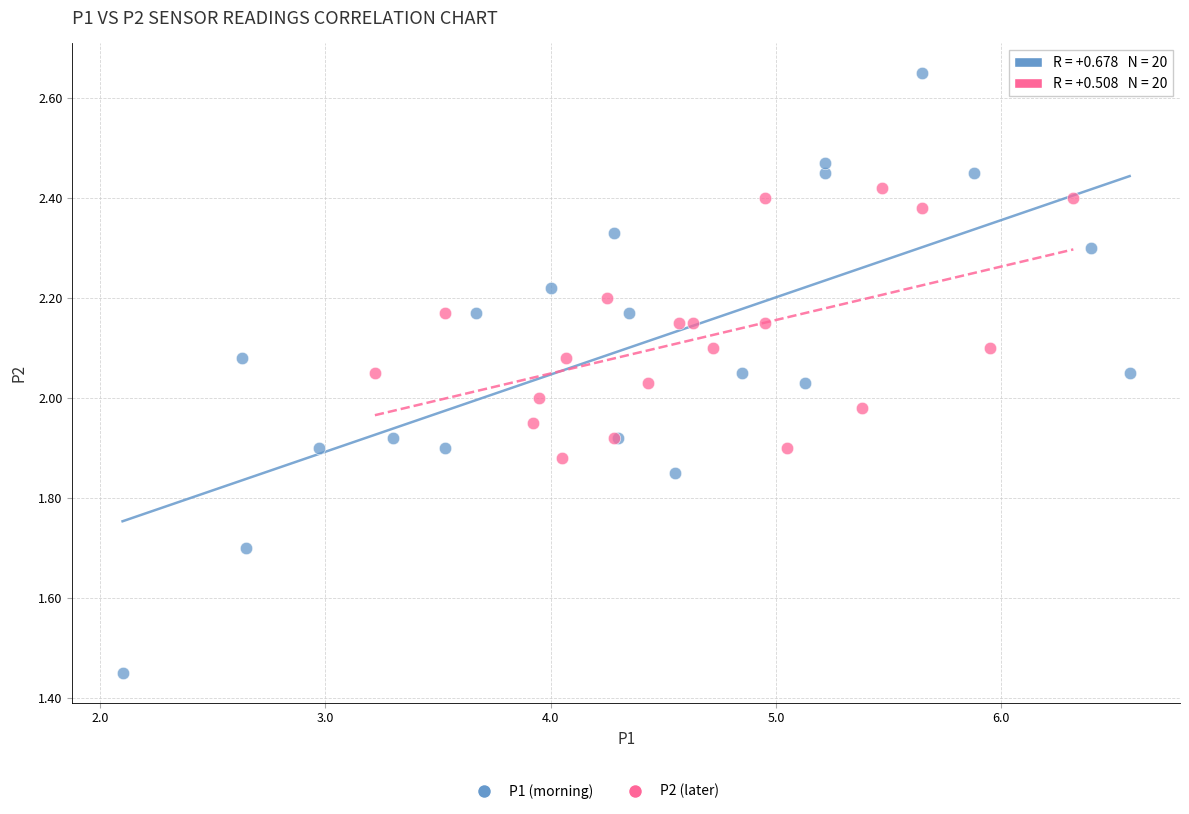

Which series contains the lowest Y value?

P1 (morning)